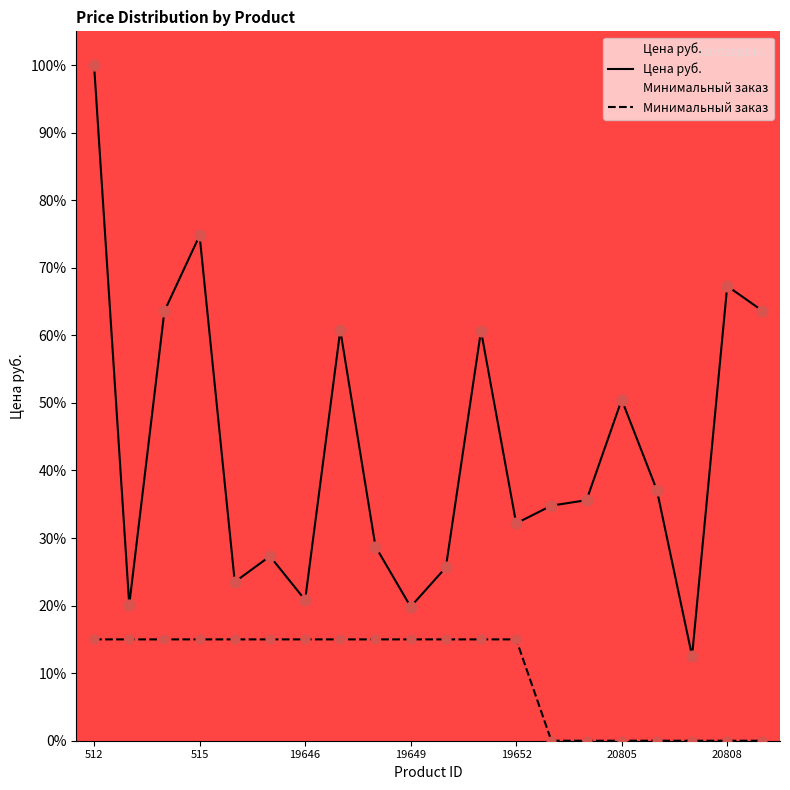

Which series contains the lowest Y value?

Минимальный заказ